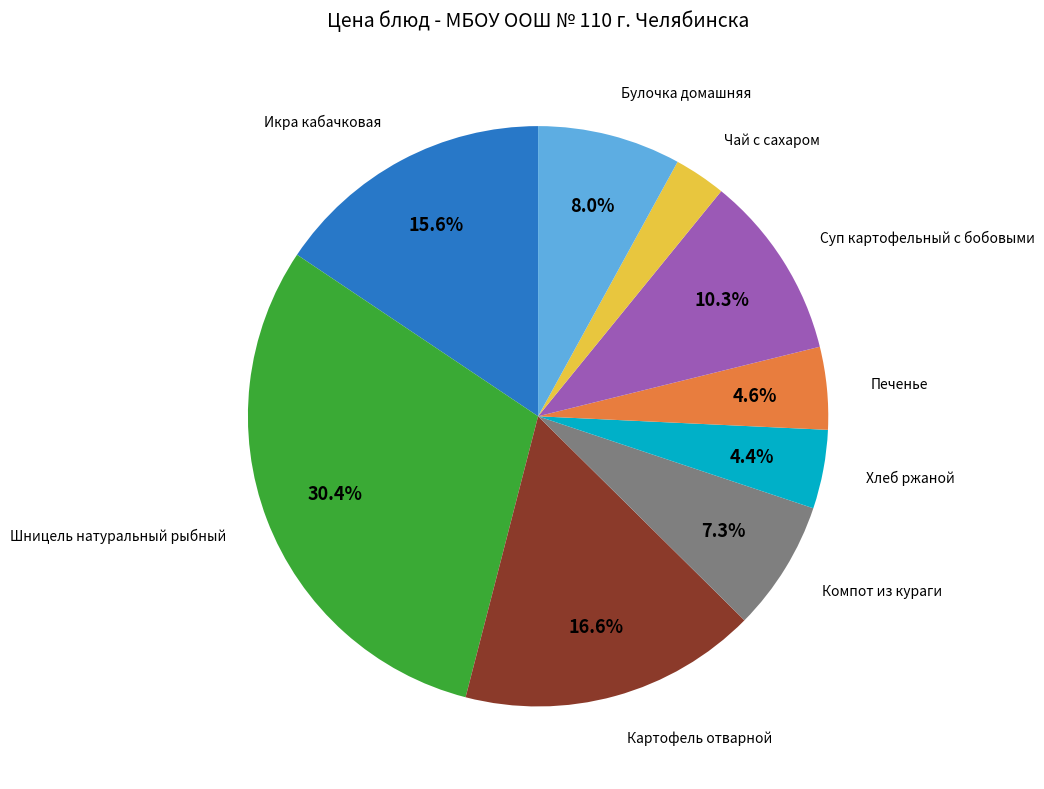

Is there any slice that represents more than half of the pie?

No